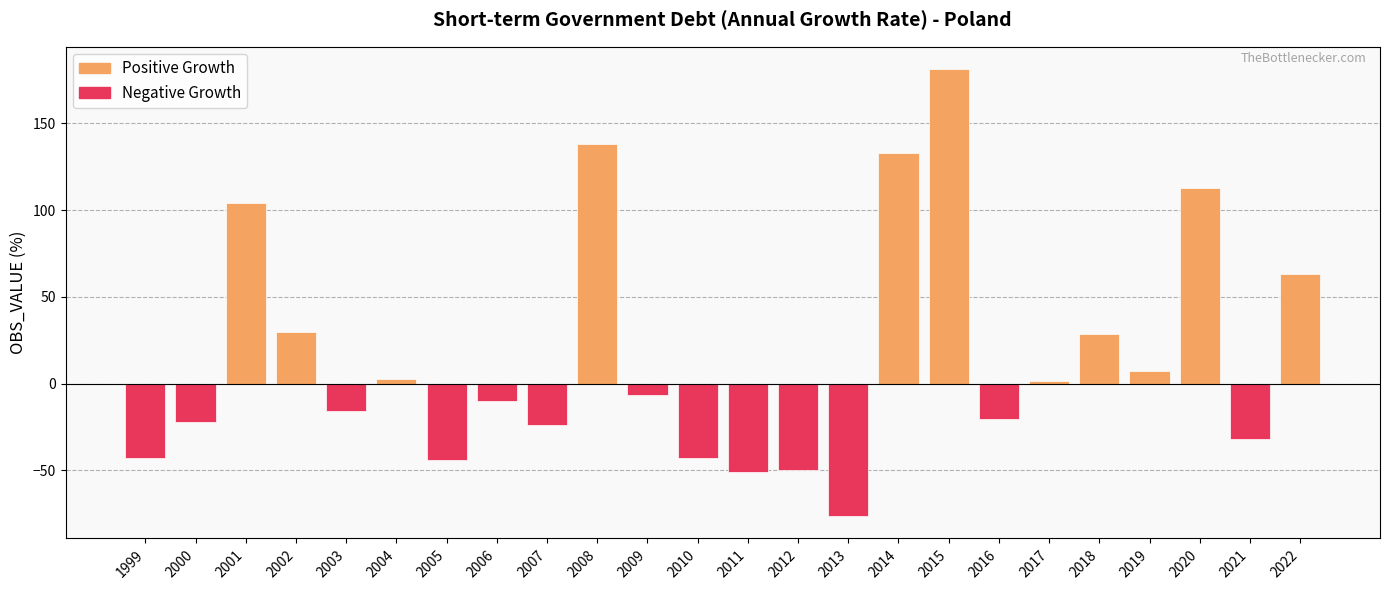

Does the chart contain any negative values?

Yes